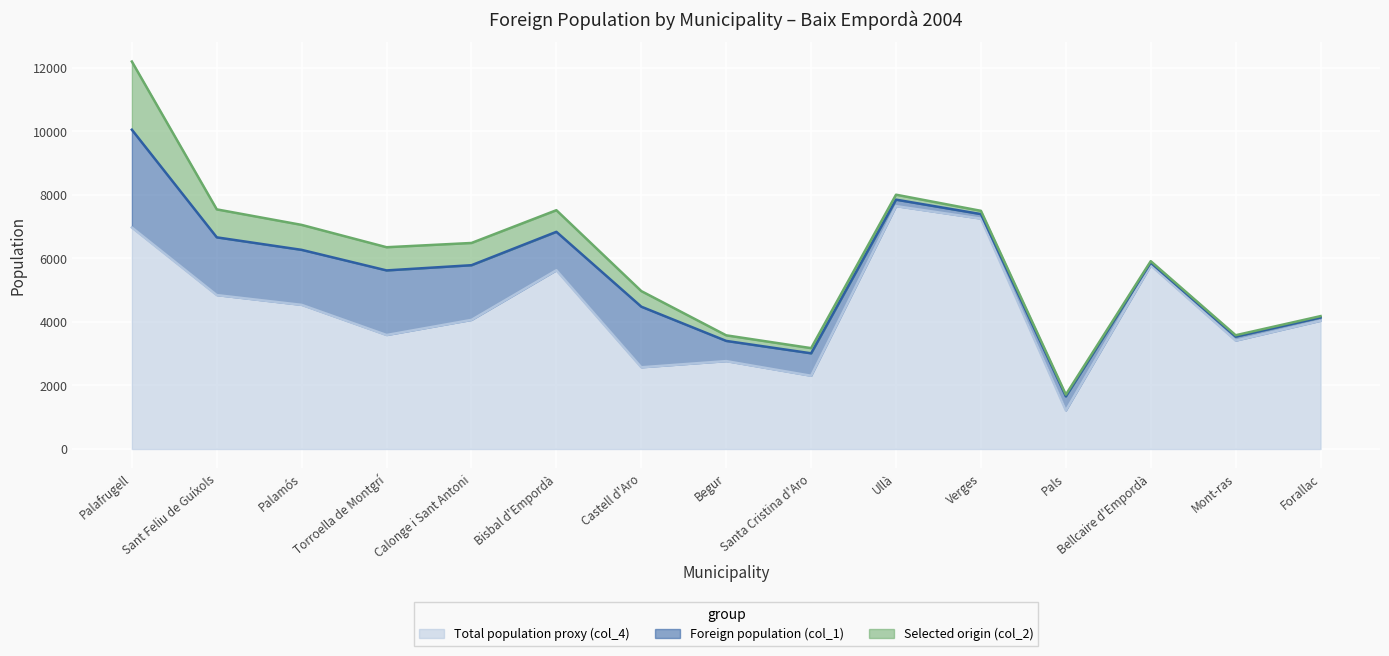

What is the minimum value for Foreign population (col_1)?

83